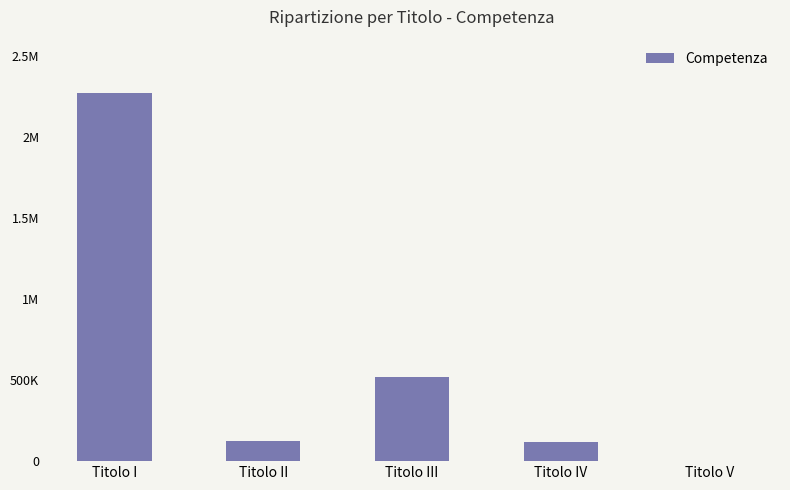

What is the difference between the second highest and second lowest values?

396937.5